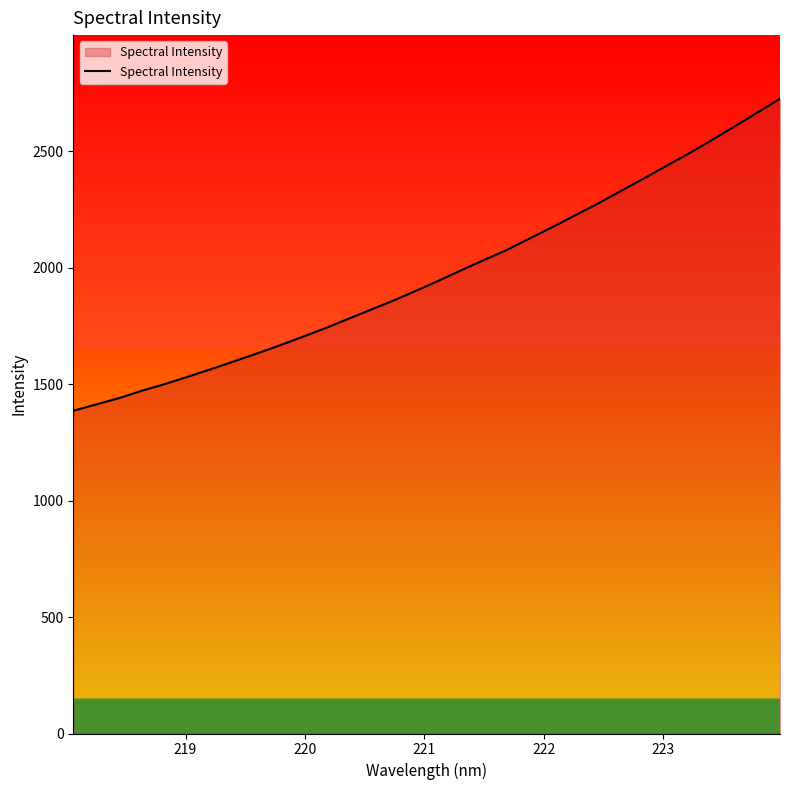

What is the sum of all values?

63034.6